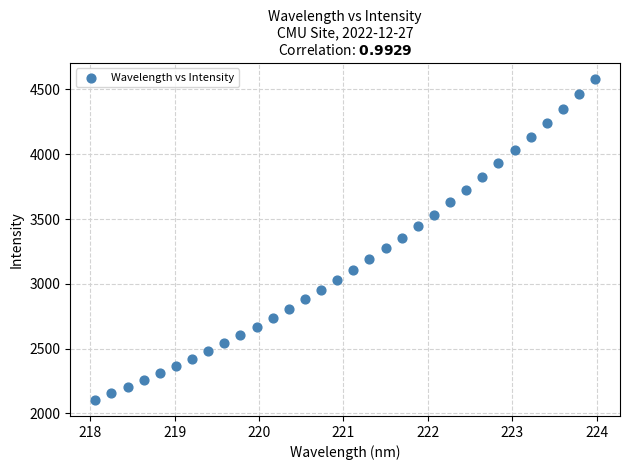

What is the range of X values (max minus min)?

5.9